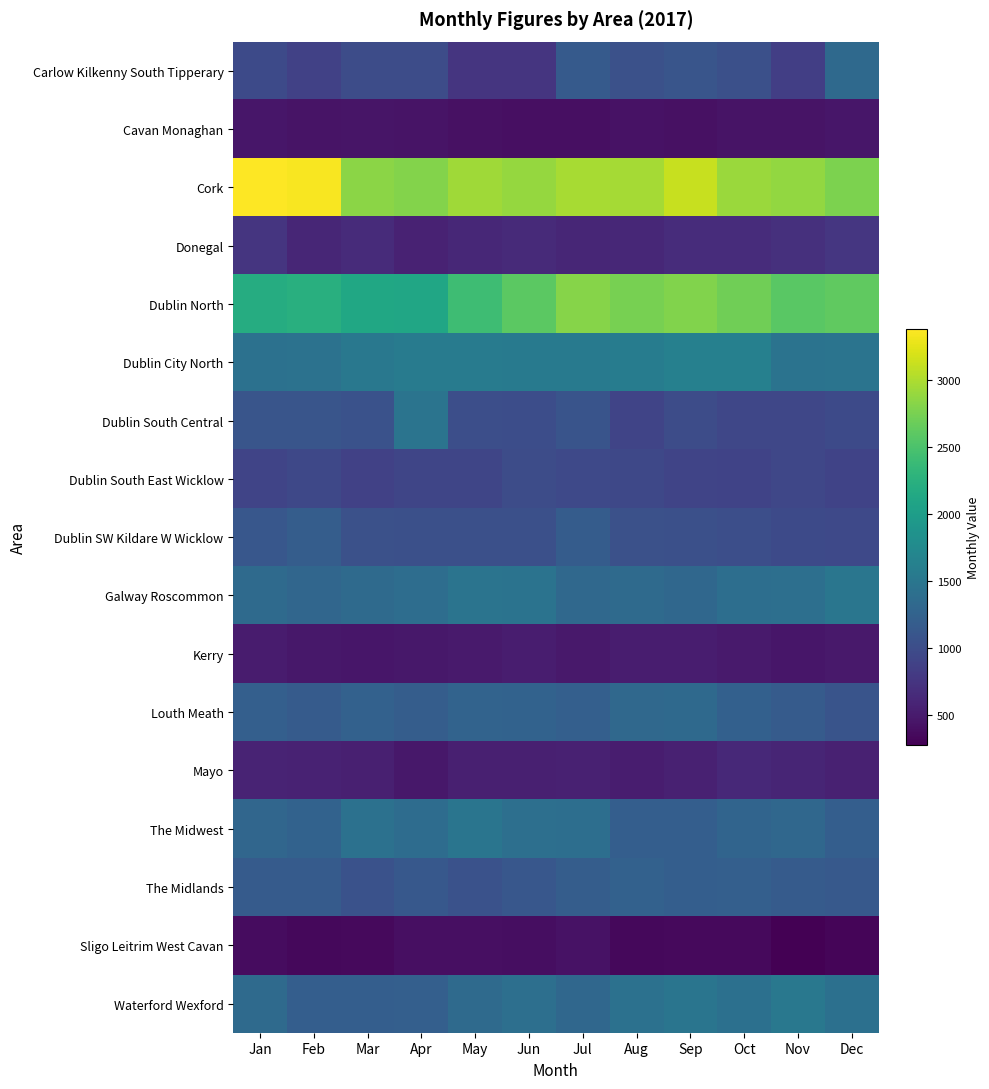

Which has a higher value, Aug or Sep?

Sep